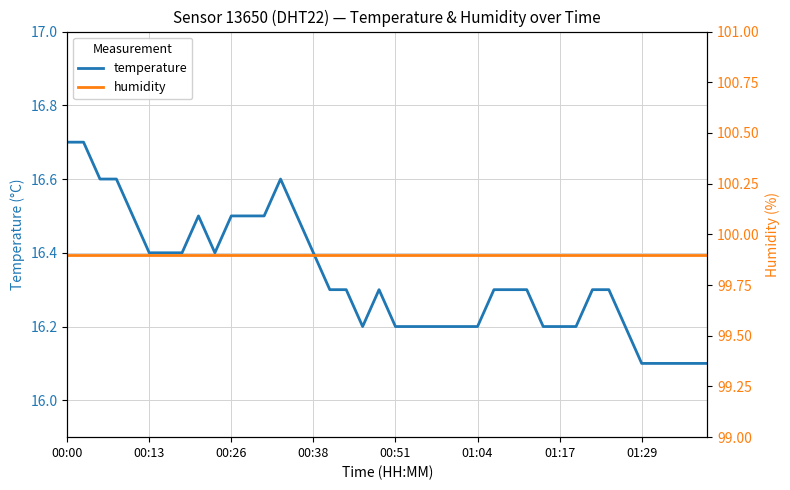

What is the spread (max minus min) of values at 23?

83.7